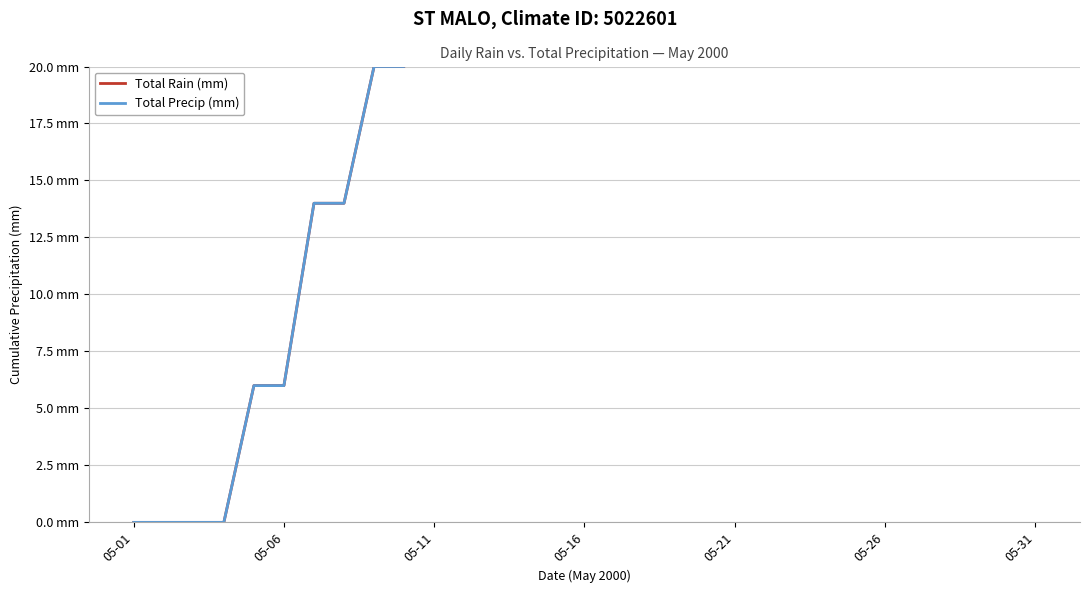

What is the sum of the Total Precip (mm) values at 11 and 05-01?

49.0